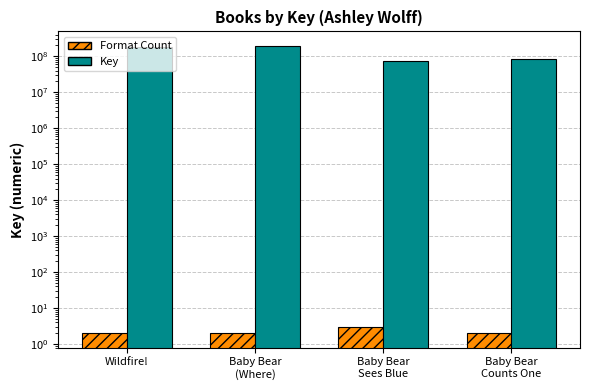

What is the value of the Format Count bar at the 1st from the left?

2